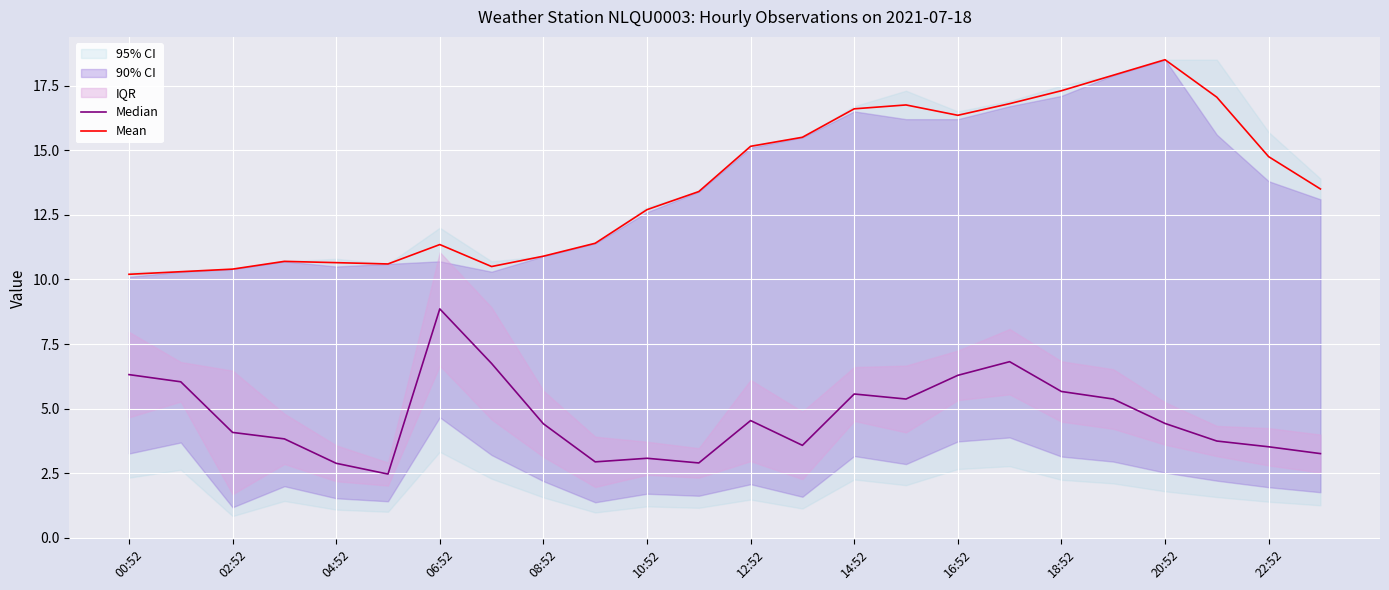

What is the sum of the Median values at 08:52 and 02:52?

8.5